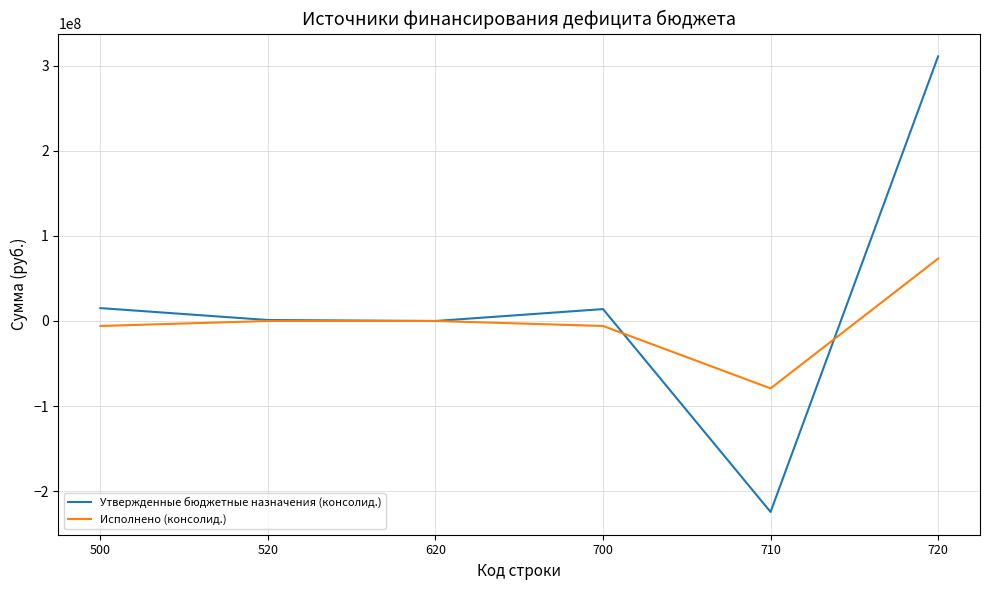

What is the maximum value shown in the chart?

311290620.5